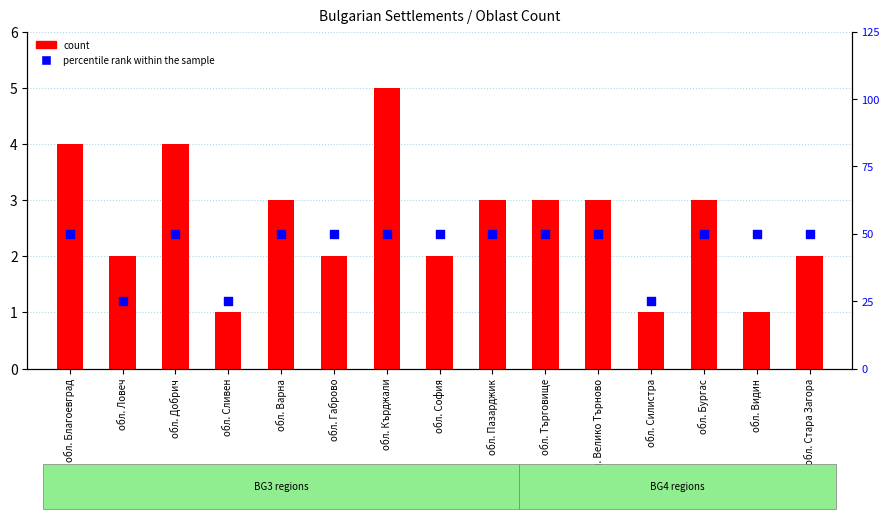

Which series has the largest total across all categories?

count